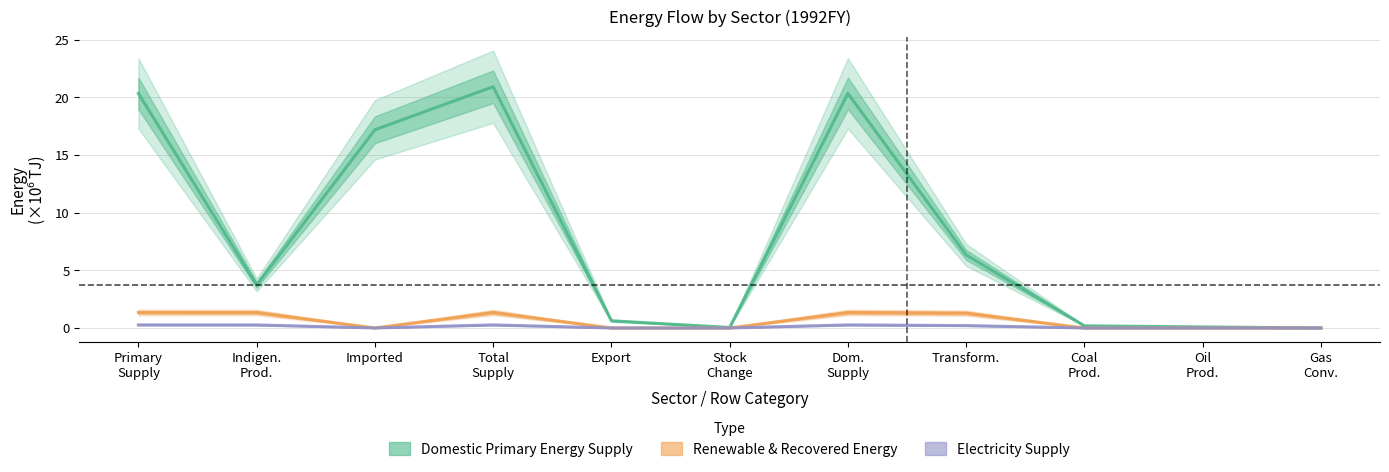

Reading right to left, transcribe all the data shown in this chart.

Domestic Primary Energy Supply: 0.0	0.1	0.2	6.3	20.3	0.0	0.6	20.9	17.2	3.7	20.3
Renewable & Recovered Energy: 0.0	0.0	0.0	1.3	1.3	0.0	0.0	1.3	0.0	1.3	1.3
Electricity Supply: 0.0	0.0	0.0	0.2	0.3	0.0	0.0	0.3	0.0	0.3	0.3